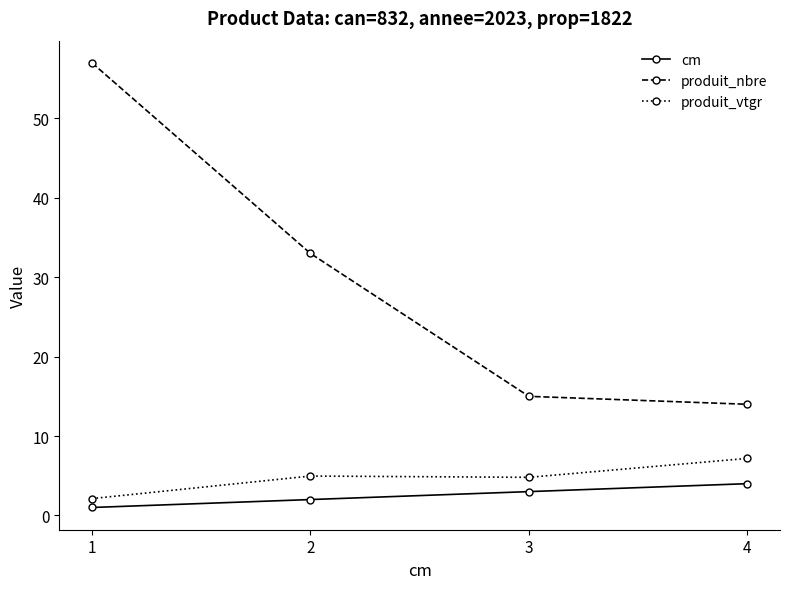

True or false: produit_nbre and cm intersect in this chart.

False